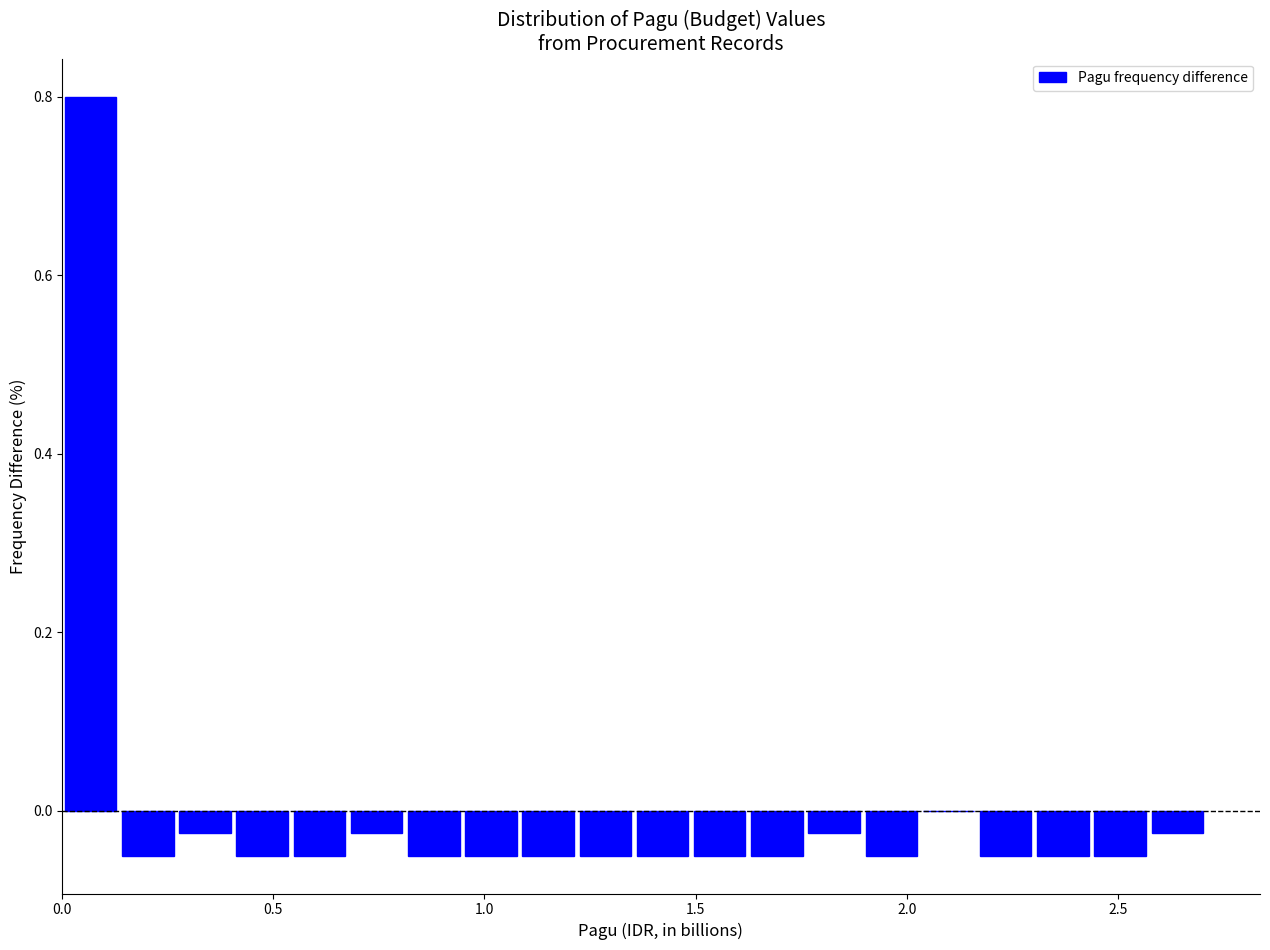

Around what value on the x-axis is the tallest bar? Give the approximate position of its centre, as read against the axis.

0.05